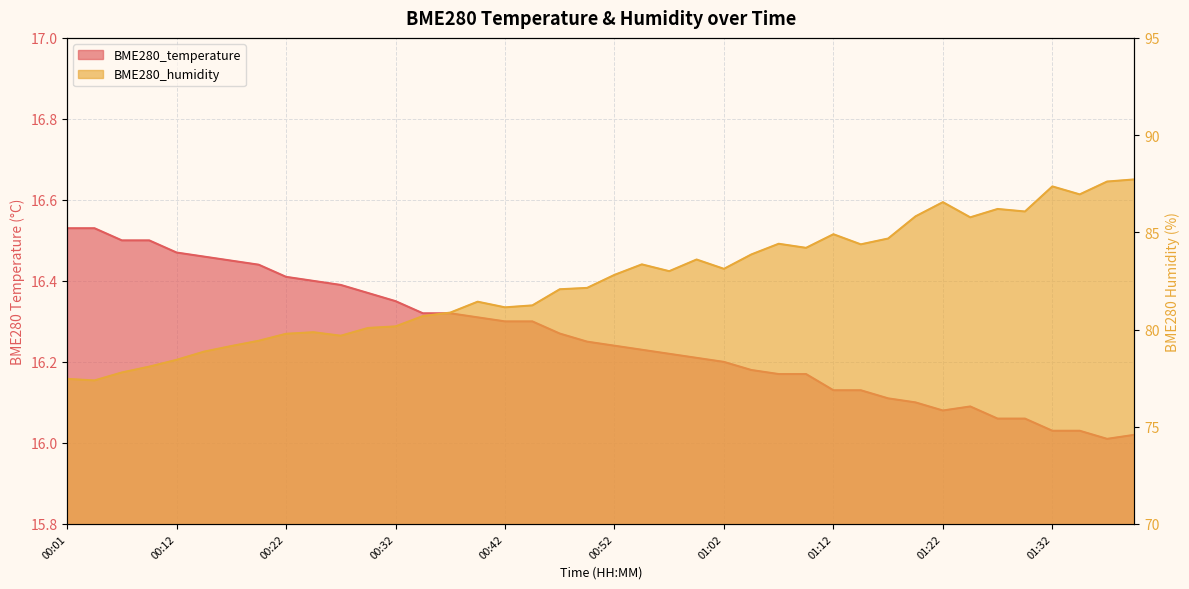

True or false: BME280_humidity and BME280_temperature intersect in this chart.

False